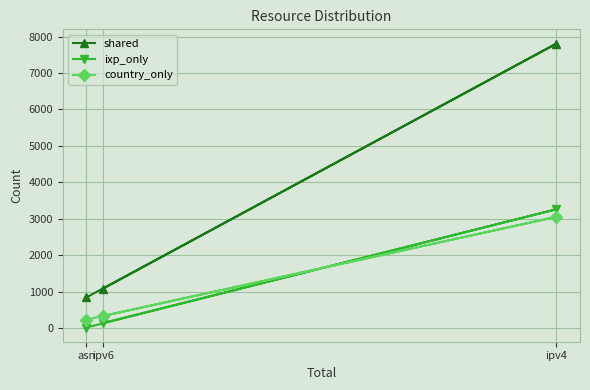

What is the greatest value displayed?

7808